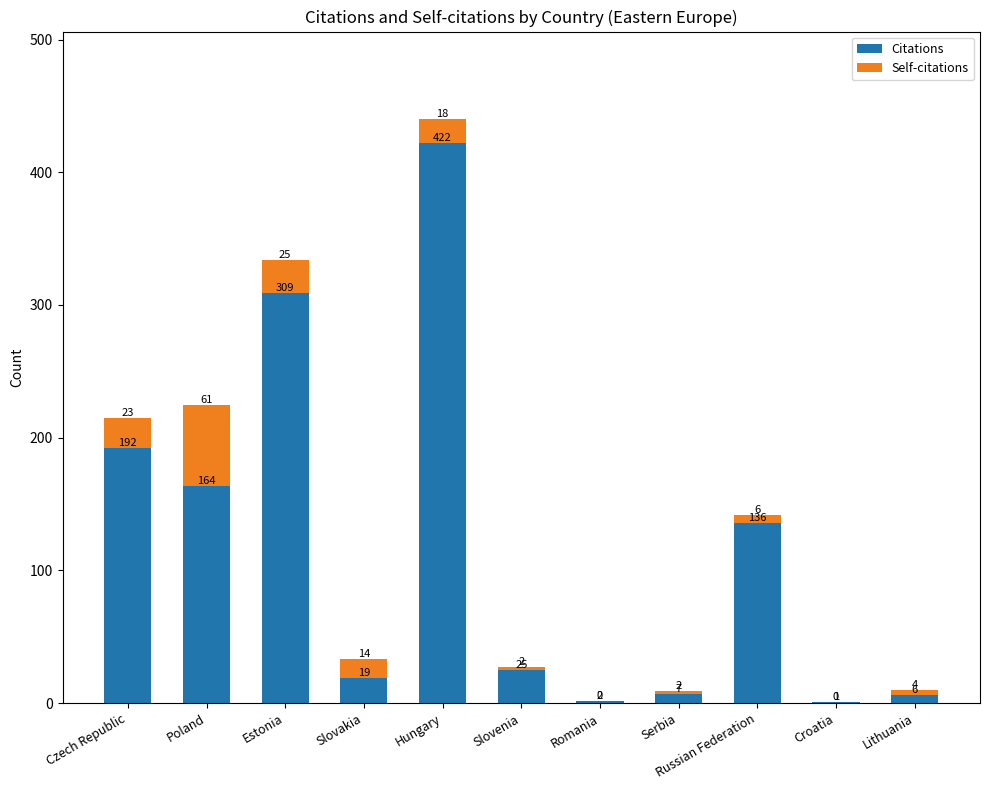

What is the total value across all series at Slovenia?

27